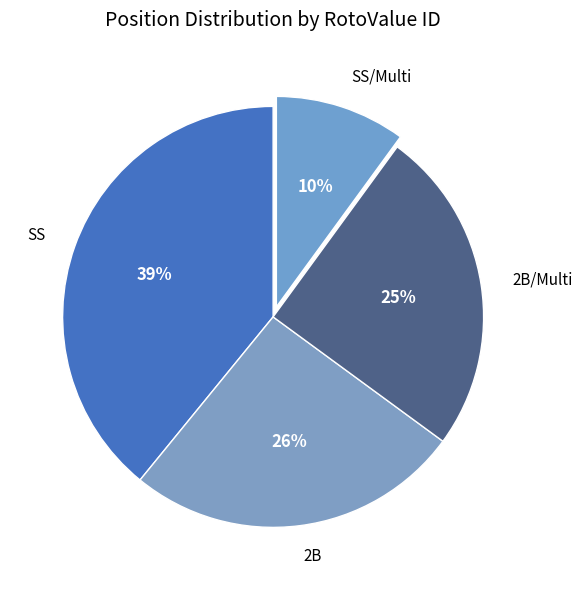

Do 2B/Multi and SS/Multi together represent more than half of the pie?

No